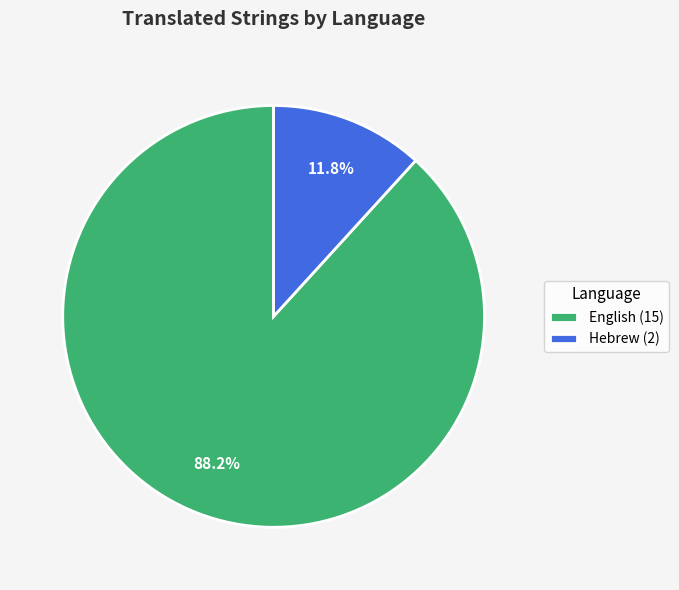

Approximately how many times larger is the value at English compared to Hebrew?

7.5